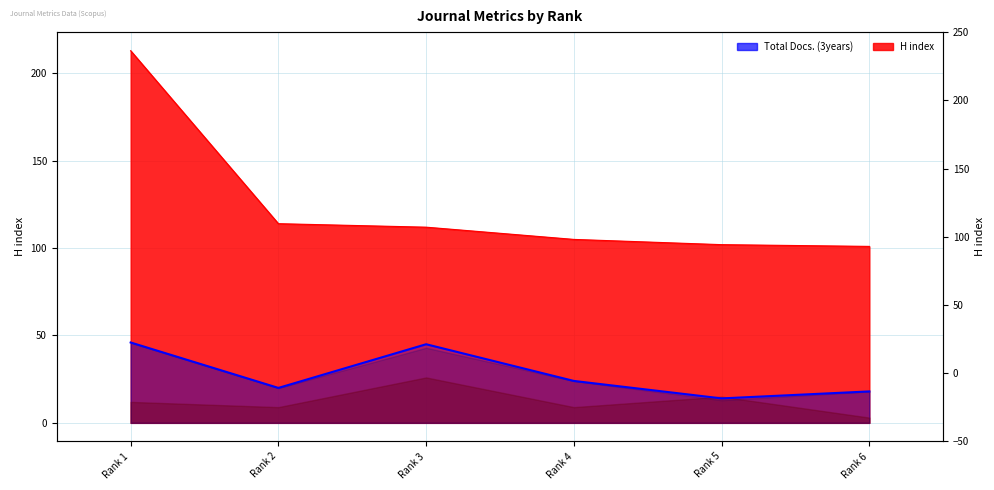

What is the approximate value of H index at Rank 2, to the nearest 10?

110